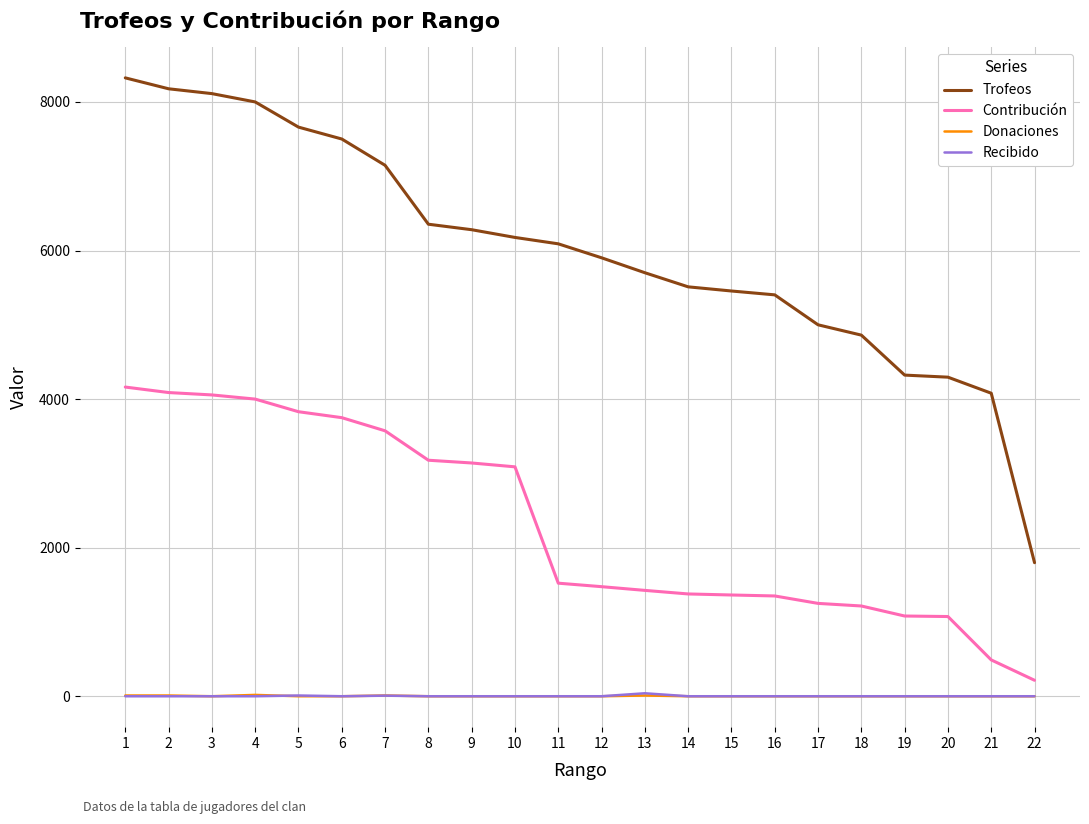

What are all the series names shown in the legend?

Trofeos, Contribución, Donaciones, Recibido